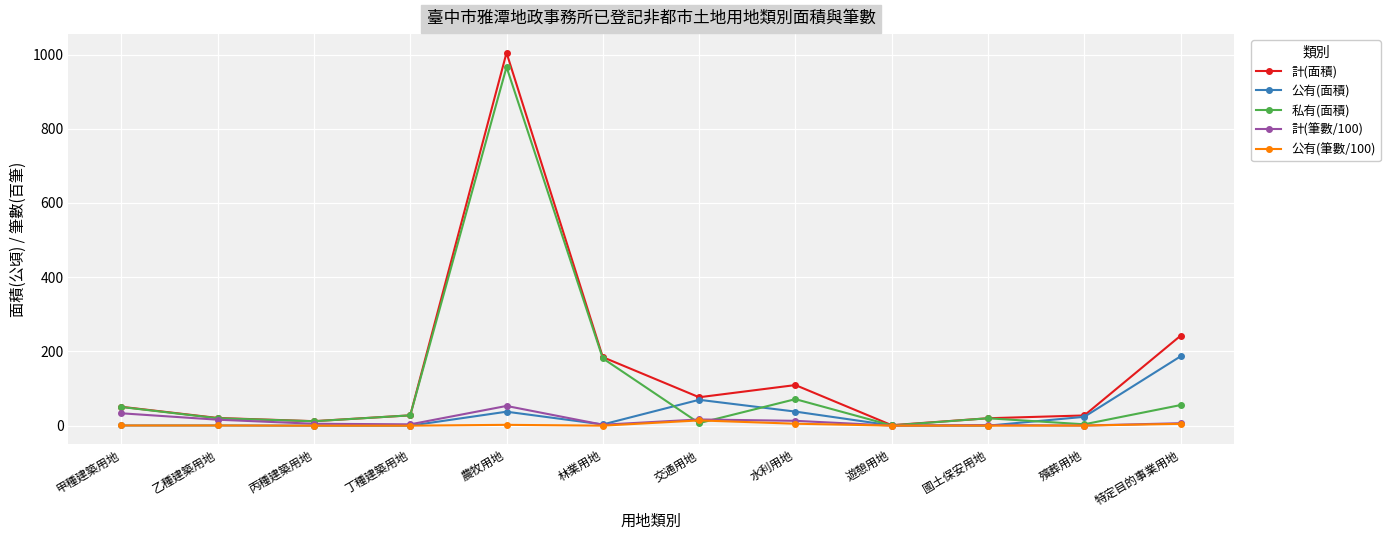

What is the maximum value shown in the chart?

1004.7